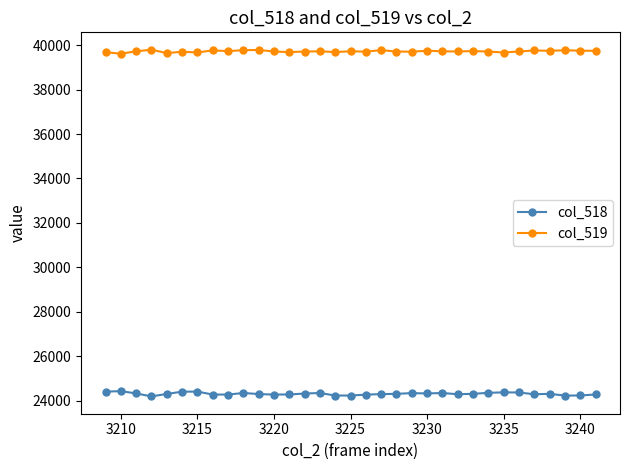

Rank the series by their maximum value, from highest to lowest.

col_519, col_518